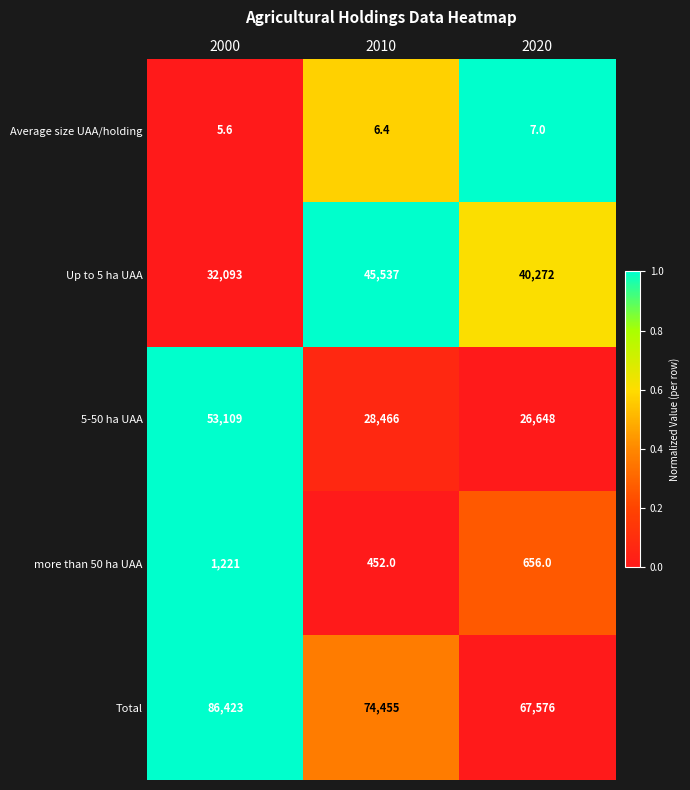

Where is Average size UAA/holding nearest to the value 6?

2000